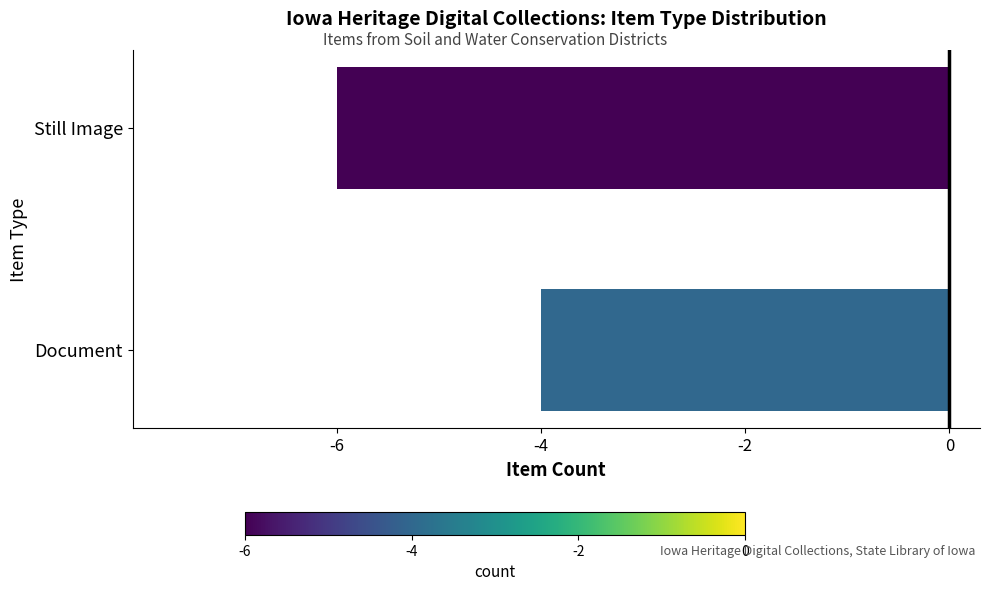

What is the greatest value displayed?

-4